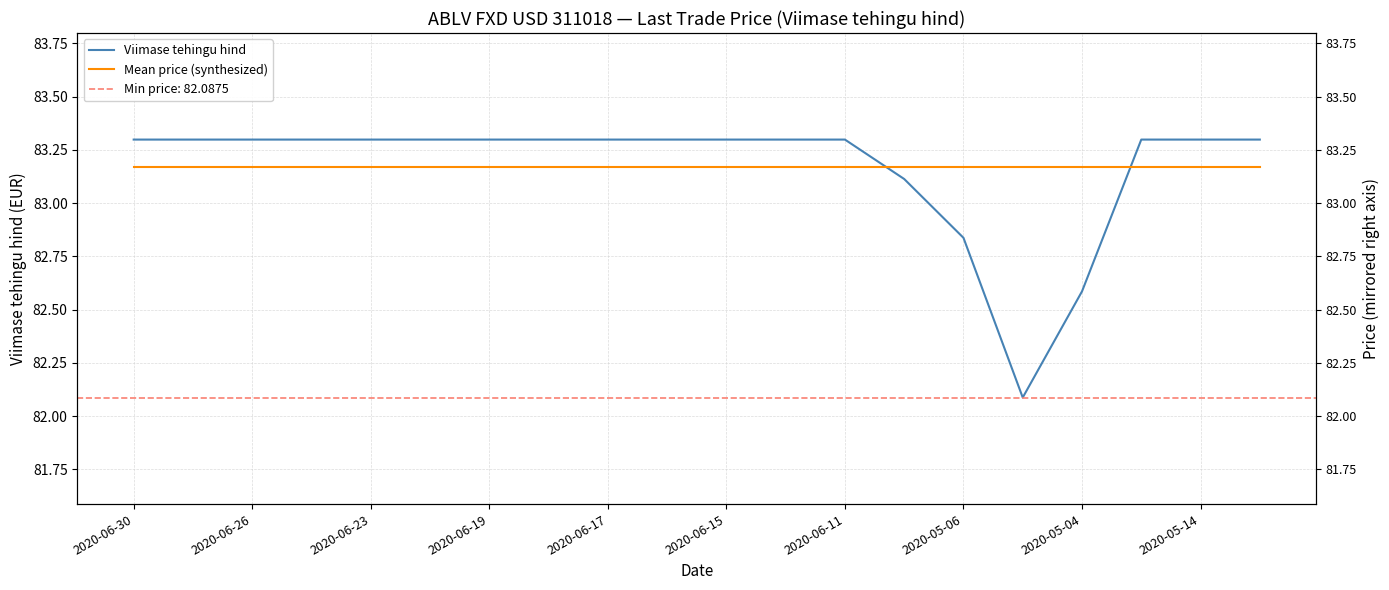

At which label is Mean price (synthesized) closest to 83?

2020-06-30